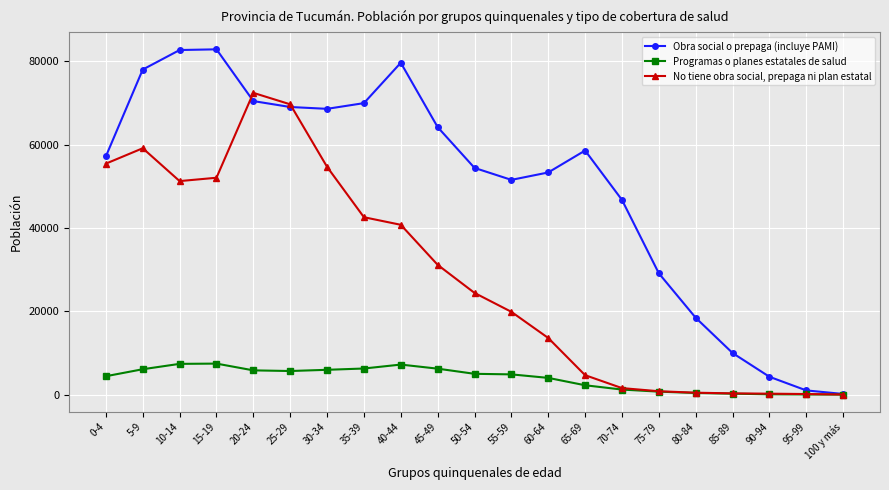

The value of Obra social o prepaga (incluye PAMI) at 10-14 is 82734. True or false?

True